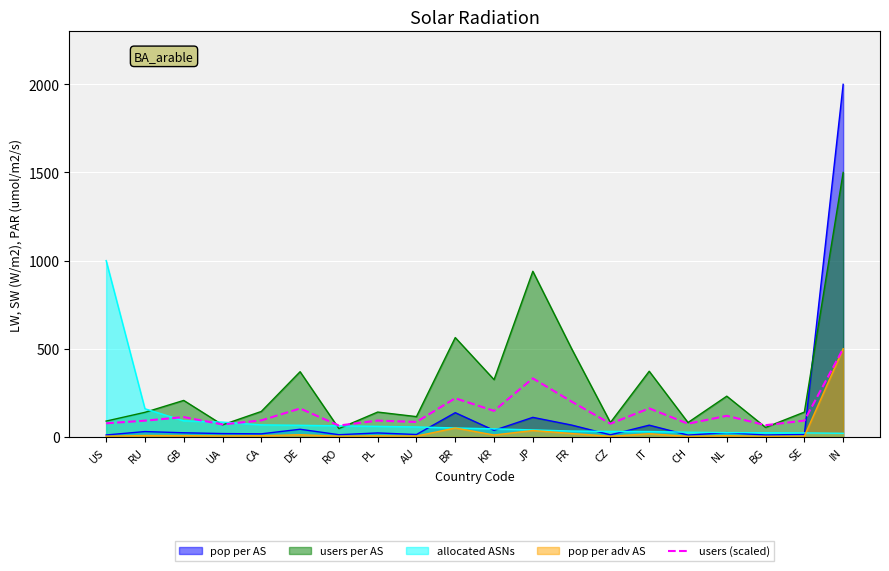

The users (scaled) series shows 74.4 at CZ. True or false?

True